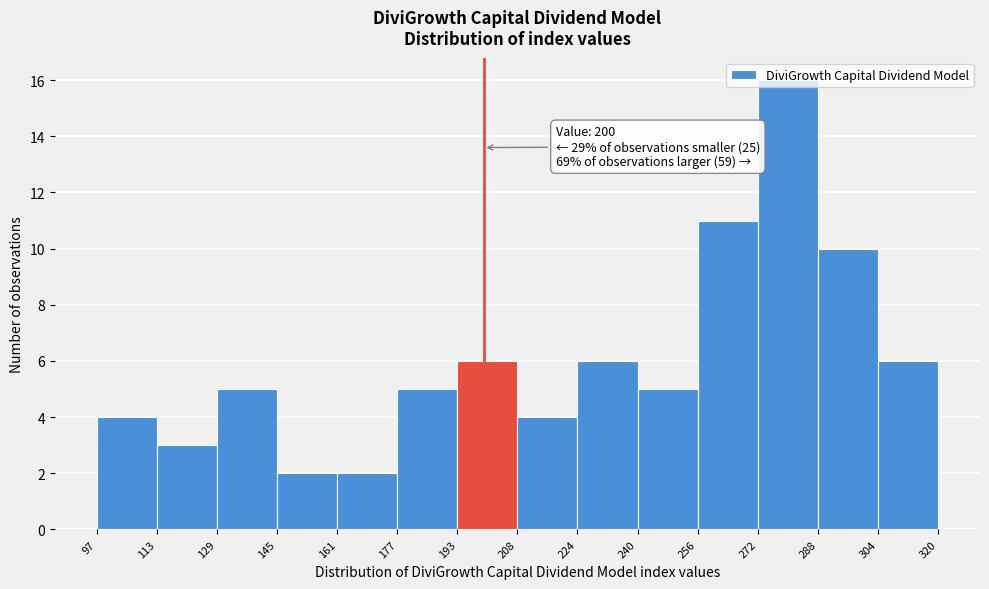

Which range on the x-axis has the tallest bar?

272 to 288